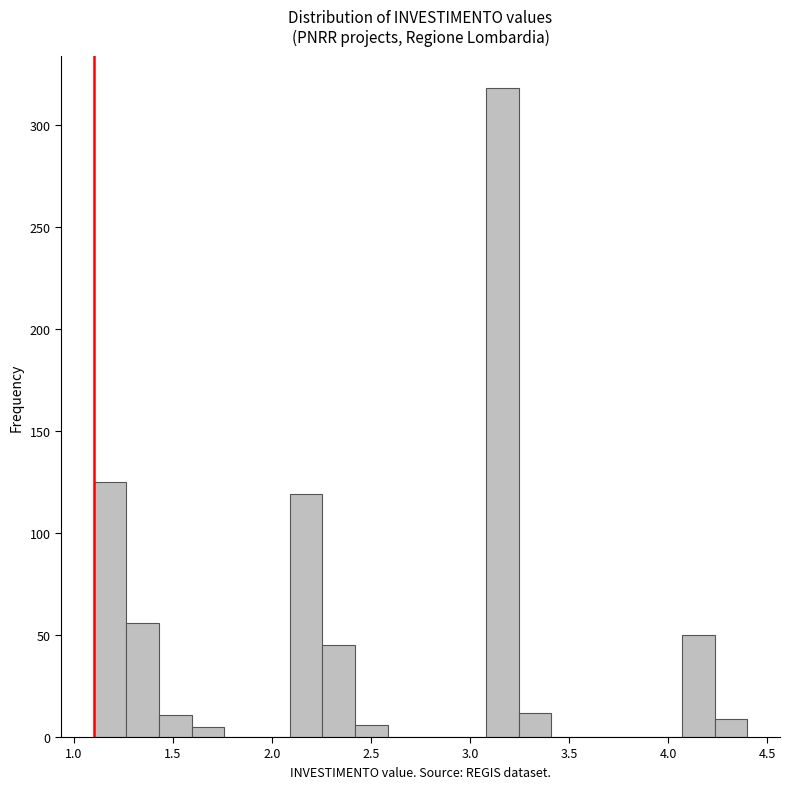

Read against the x-axis, roughly where is the centre of the tallest bar?

3.15